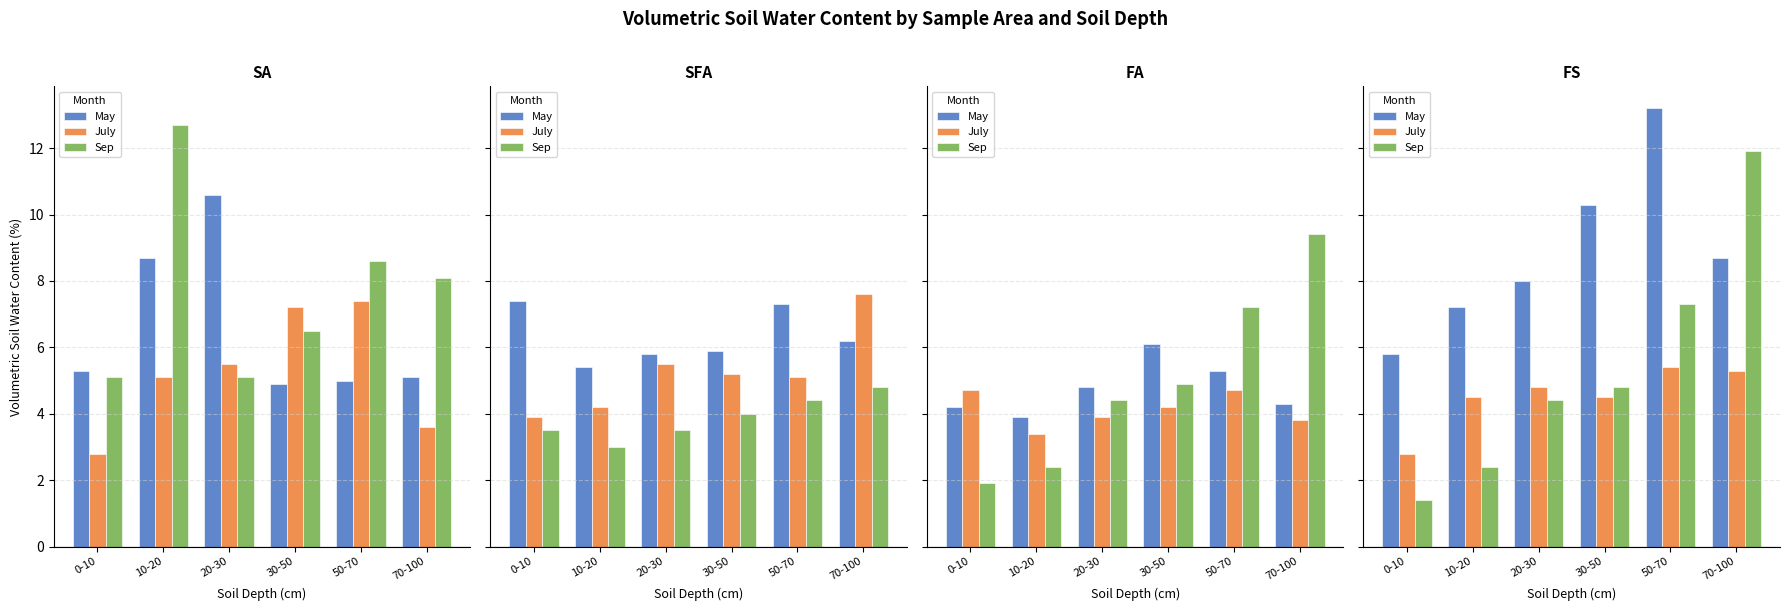

What is the spread (max minus min) of values at 20-30?

3.6